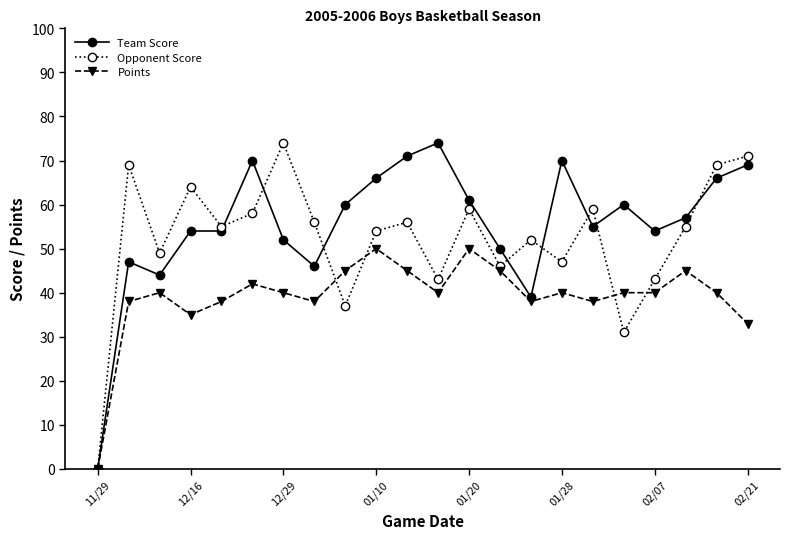

What are all the series names shown in the legend?

Team Score, Opponent Score, Points